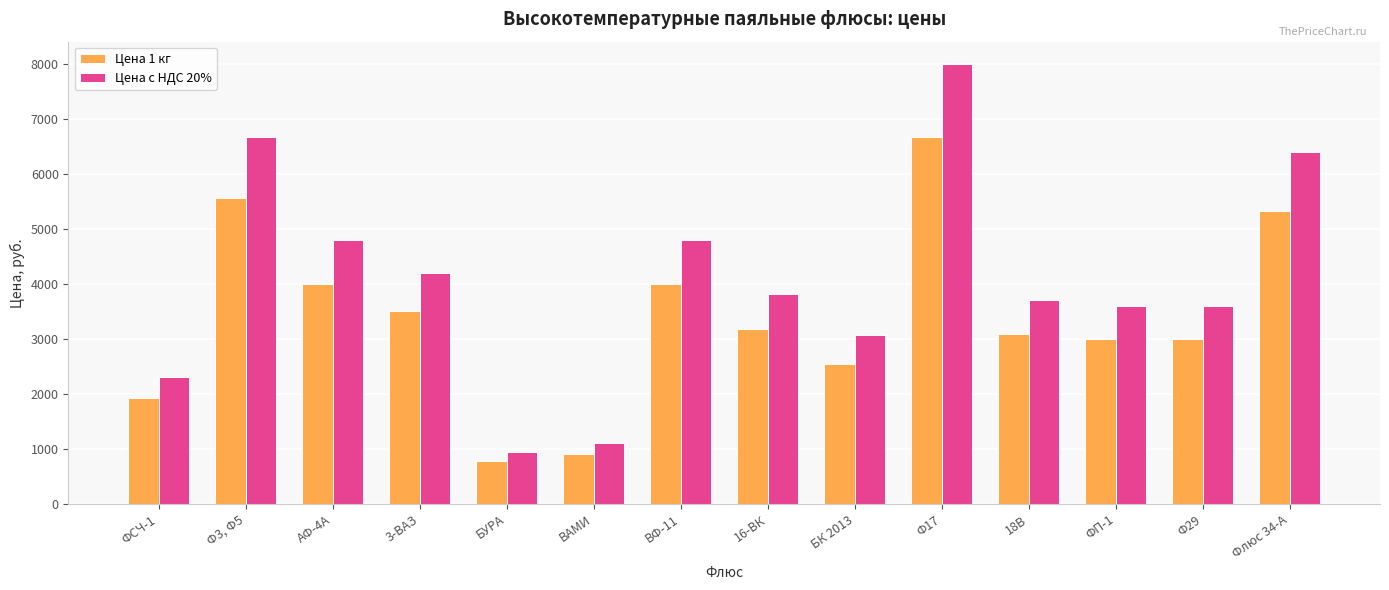

At which category is the sum across all series the highest?

Ф17